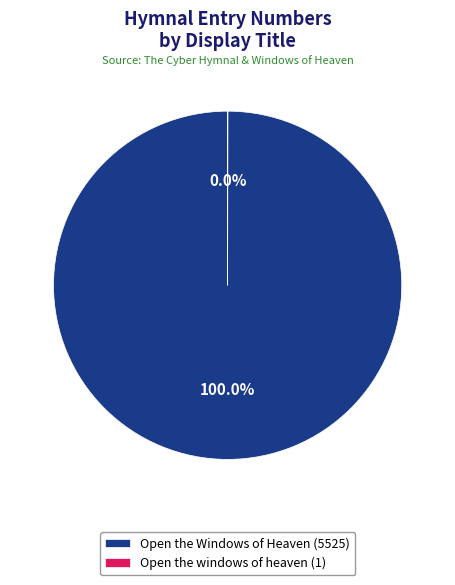

Is it true that Open the Windows of Heaven is 100% of the pie?

True